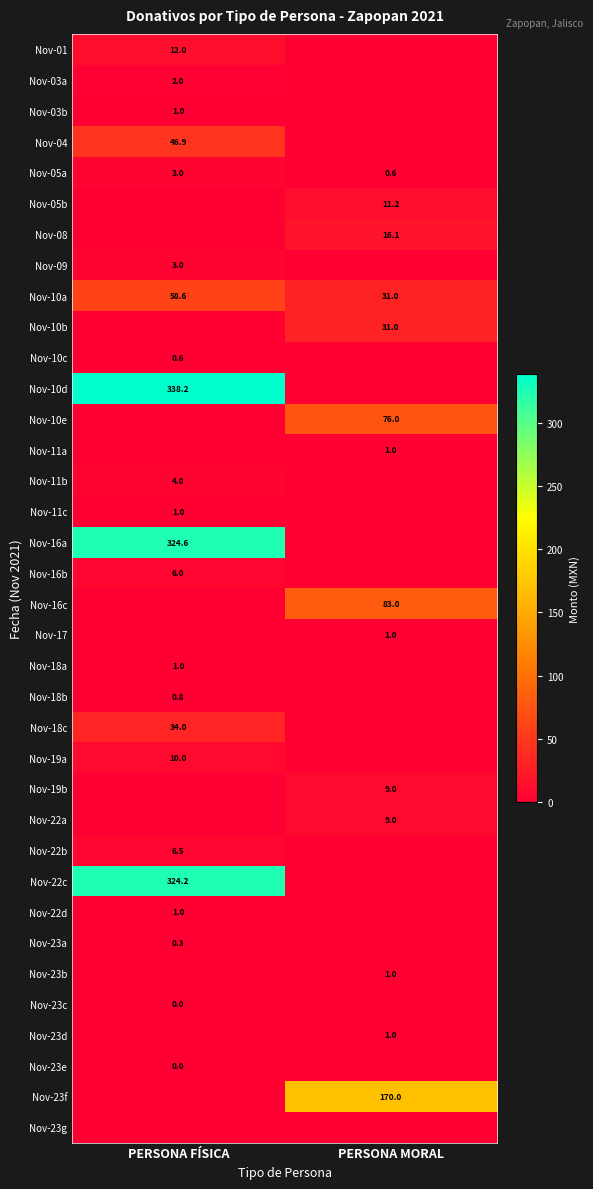

Is the value of Nov-17 at PERSONA MORAL greater than the value of Nov-16c at PERSONA MORAL?

No